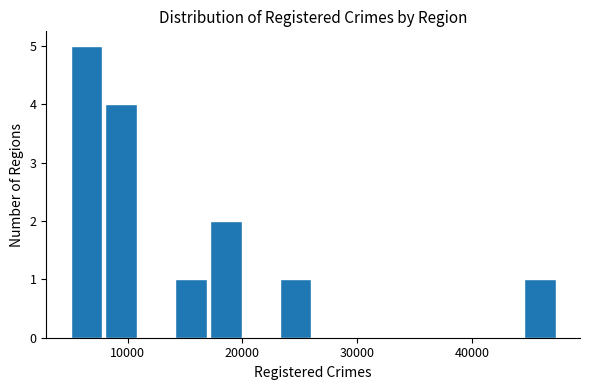

Read against the x-axis, roughly where is the centre of the tallest bar?

6000